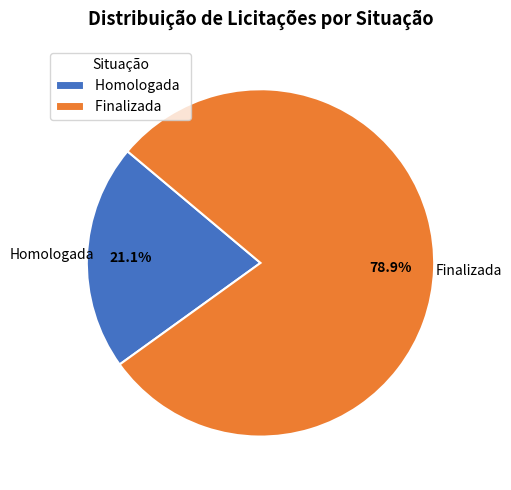

Which has a higher value, Finalizada or Homologada?

Finalizada